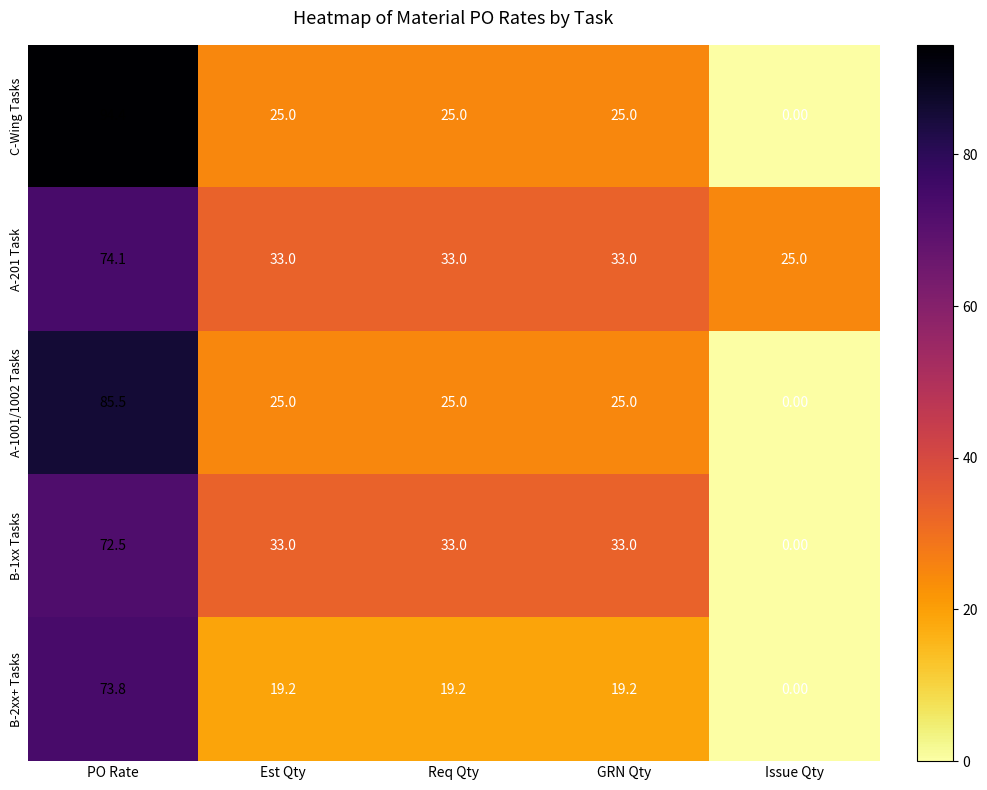

At which label does A-1001/1002 Tasks reach its peak?

PO Rate